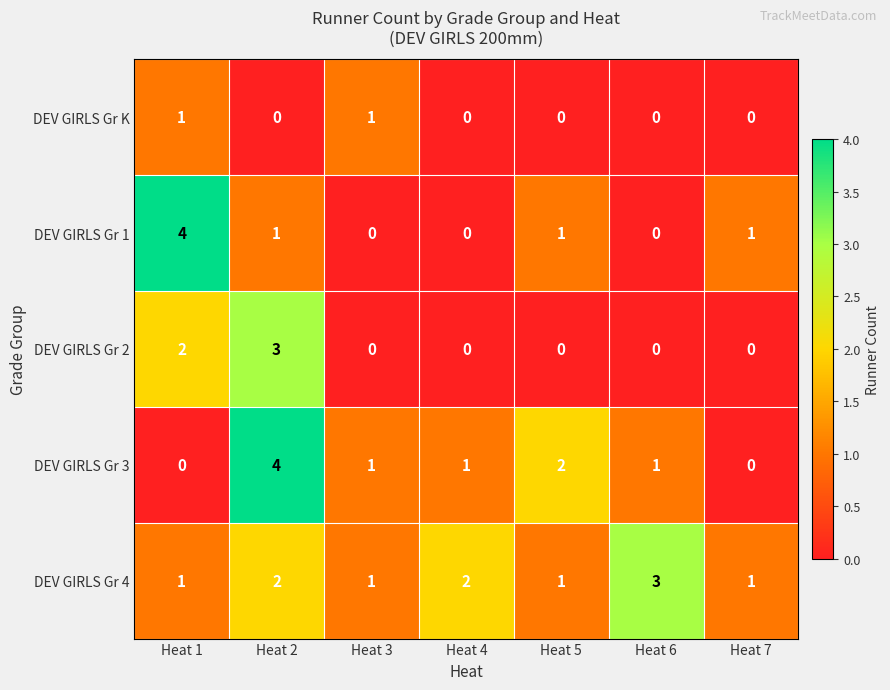

What is the sum of all DEV GIRLS Gr 2 values?

5